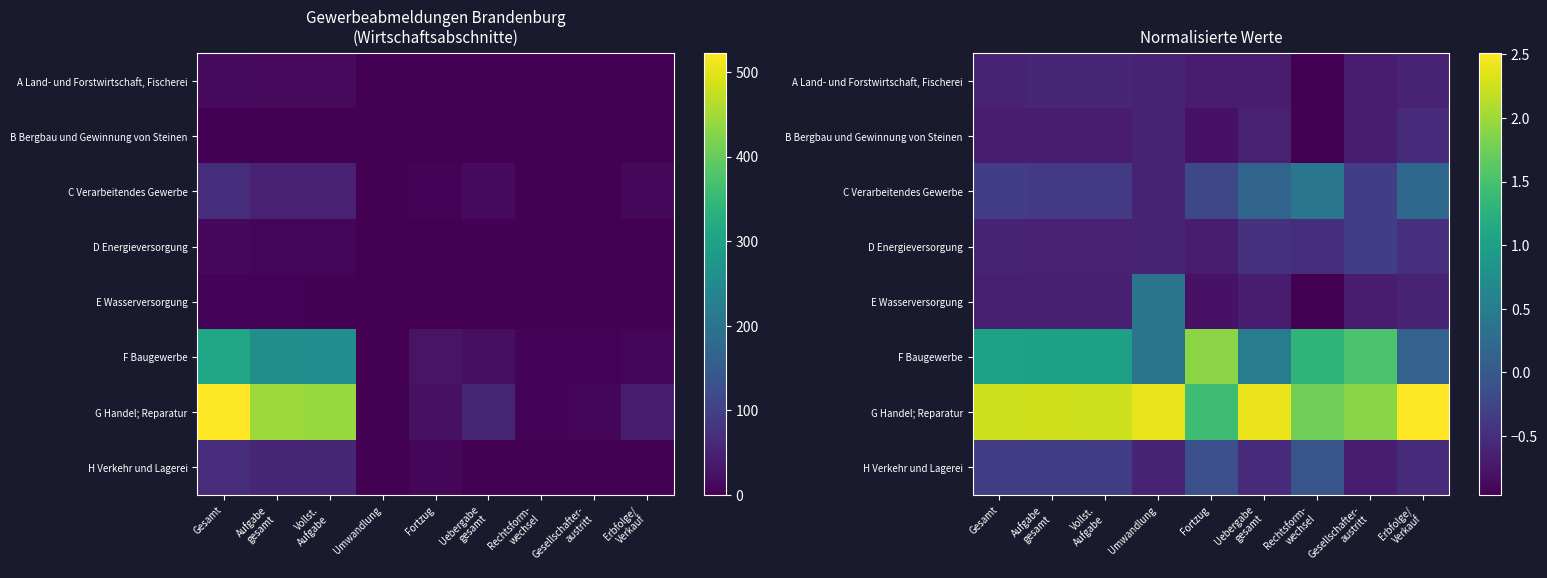

Which category has the highest value in the B Bergbau und Gewinnung von Steinen series?

Erbfolge/ Verkauf